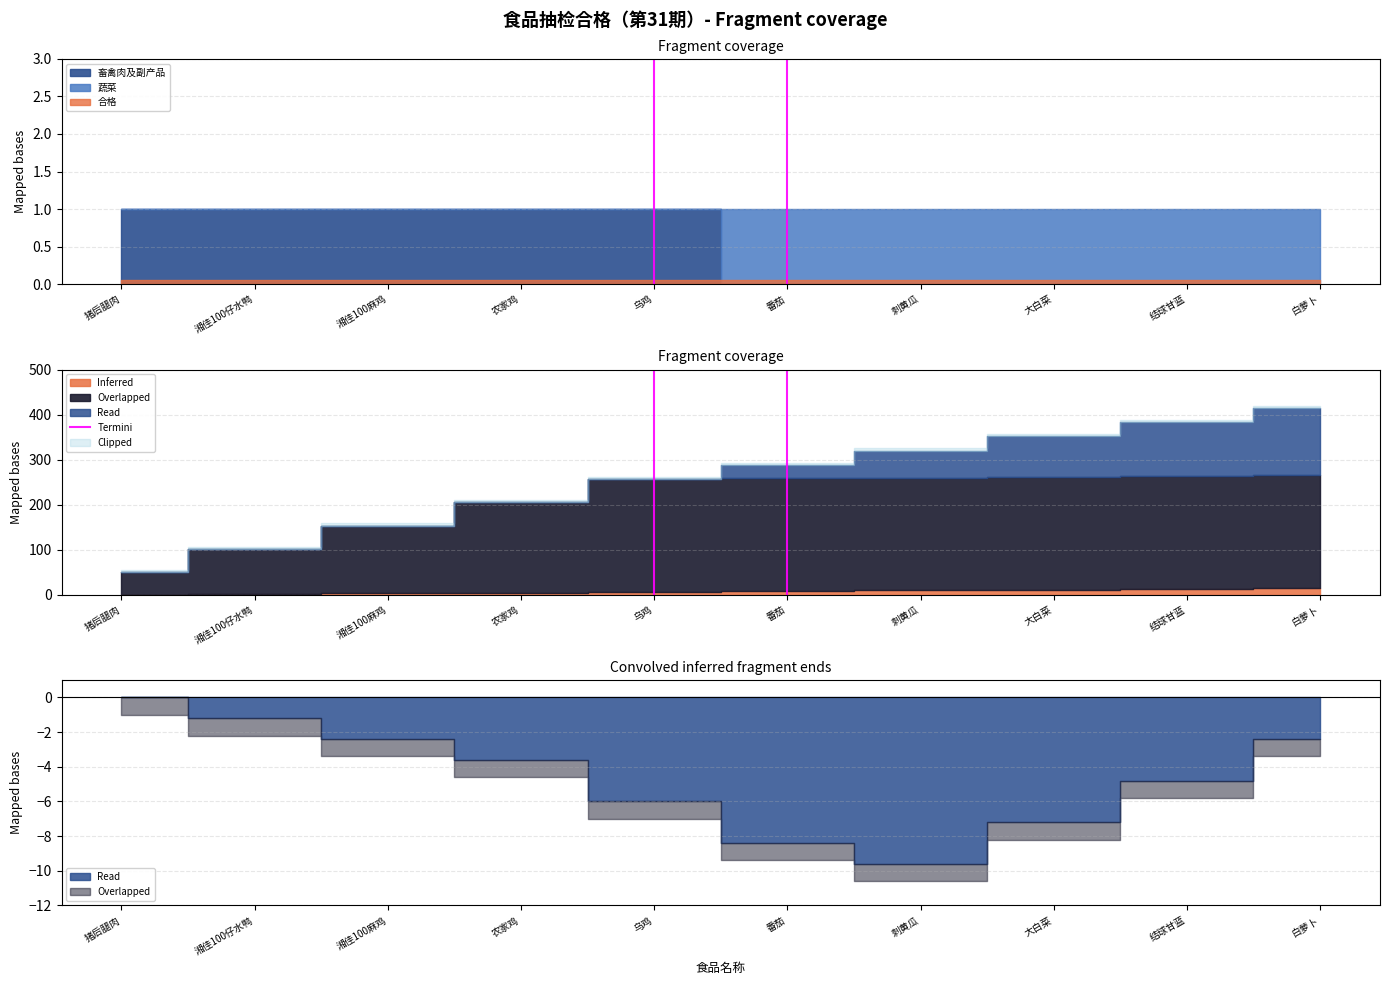

True or false: the data shows 0 at 乌鸡.

True